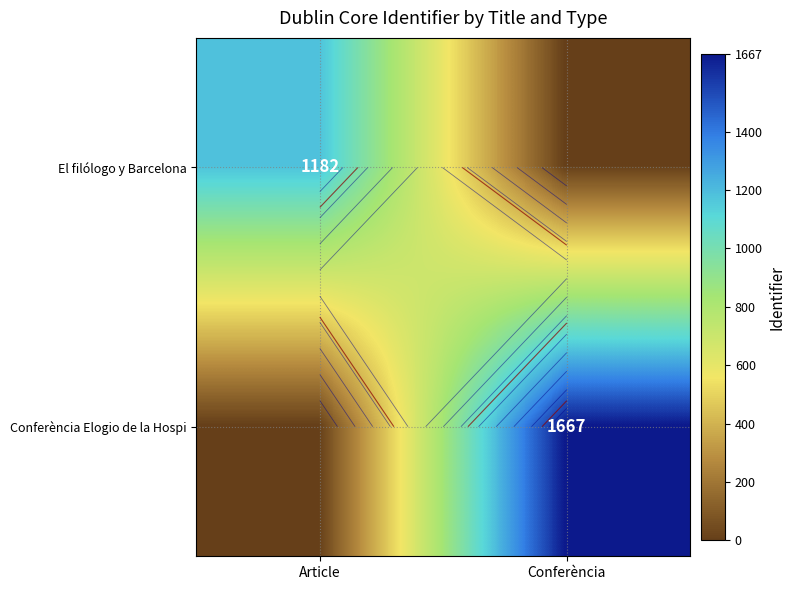

Count the El filólogo y Barcelona values in the range 0 to 1182.

2